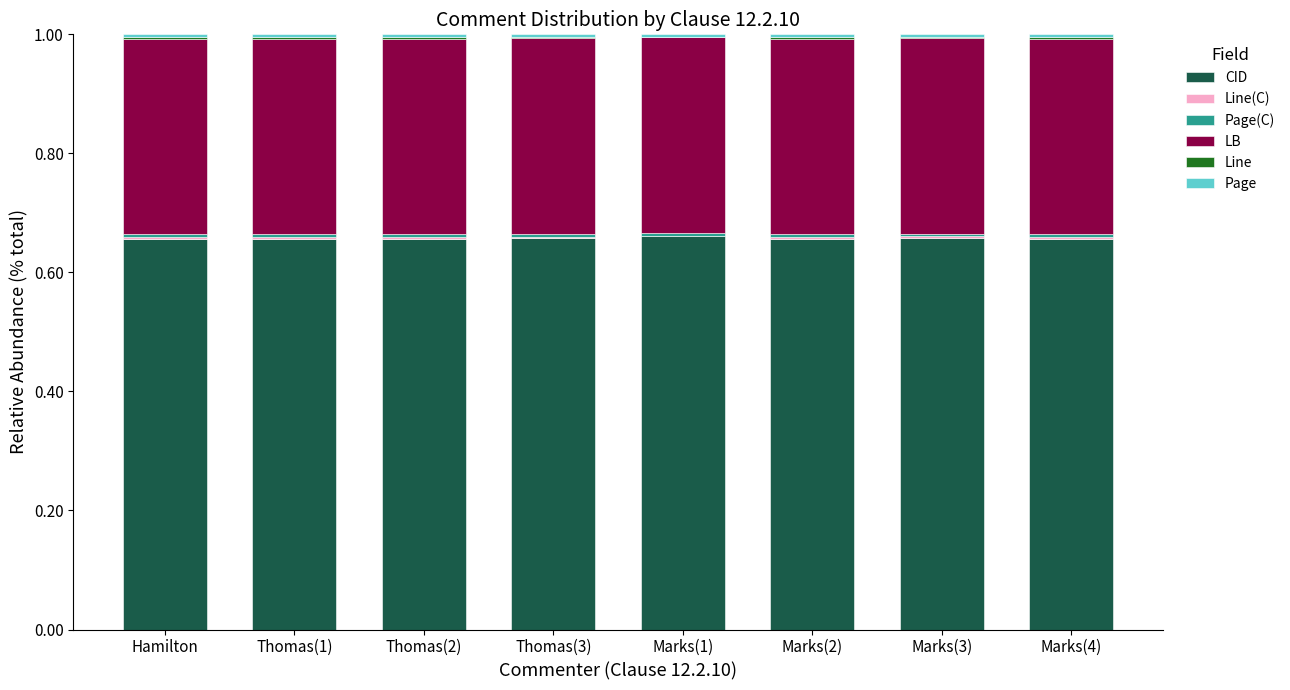

At which category is the sum across all series the highest?

Hamilton